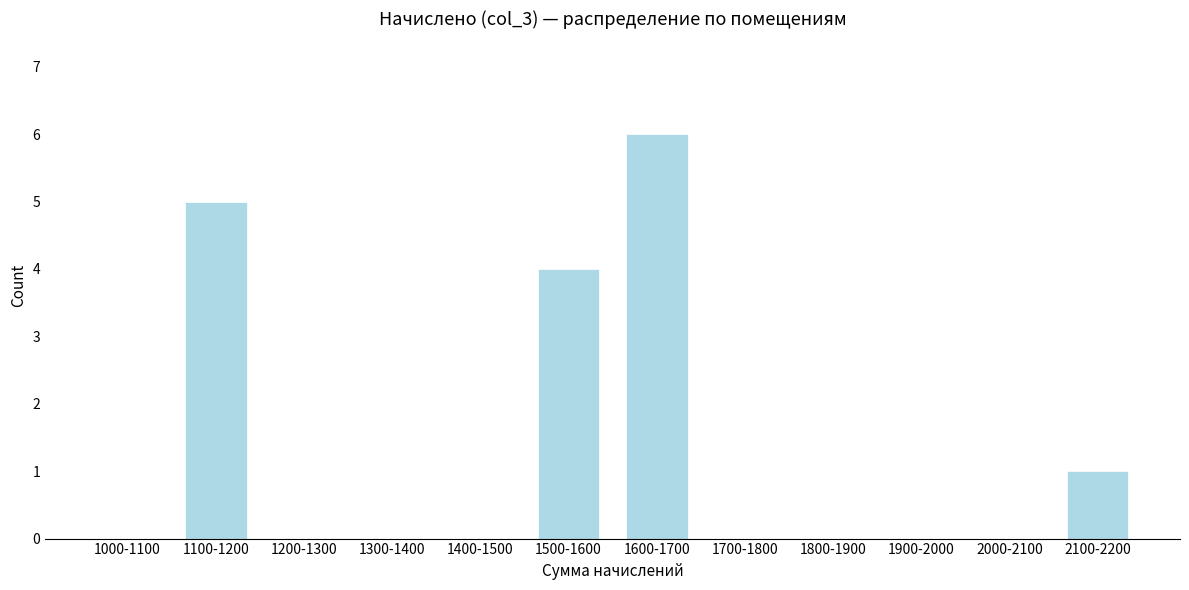

Reading left to right, extract all data points from this chart.

1000-1100=0	1100-1200=5	1200-1300=0	1300-1400=0	1400-1500=0	1500-1600=4	1600-1700=6	1700-1800=0	1800-1900=0	1900-2000=0	2000-2100=0	2100-2200=1